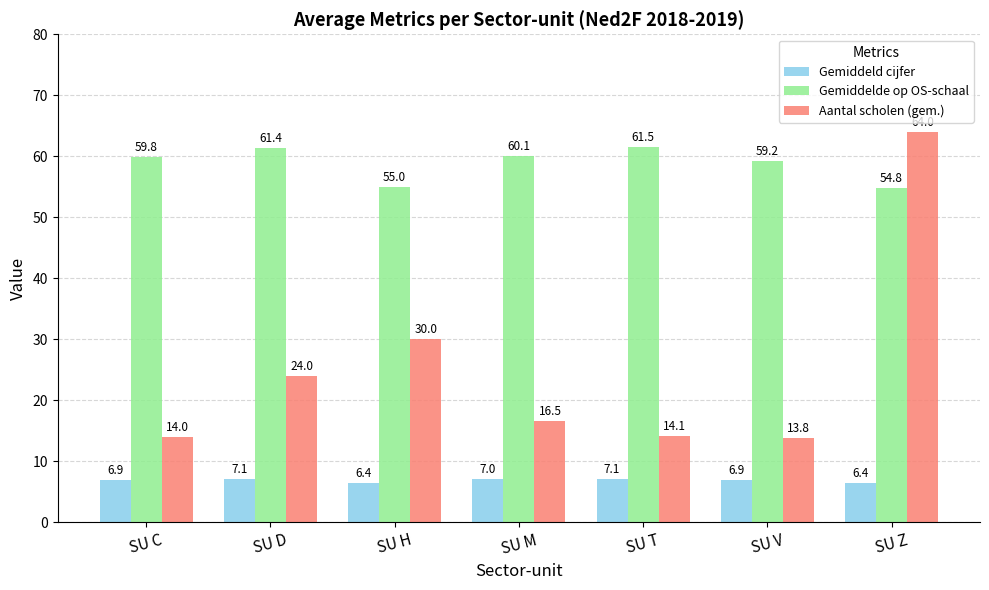

At how many categories does at least one series exceed 59?

6